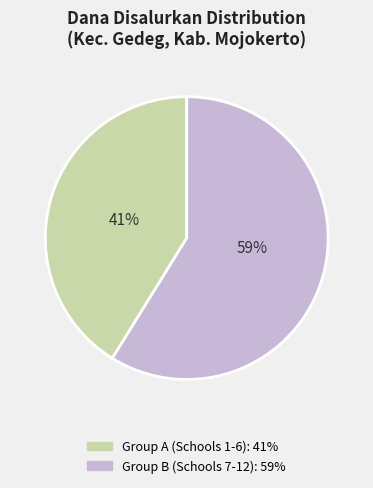

To the nearest percent, what is the average slice percentage?

50%